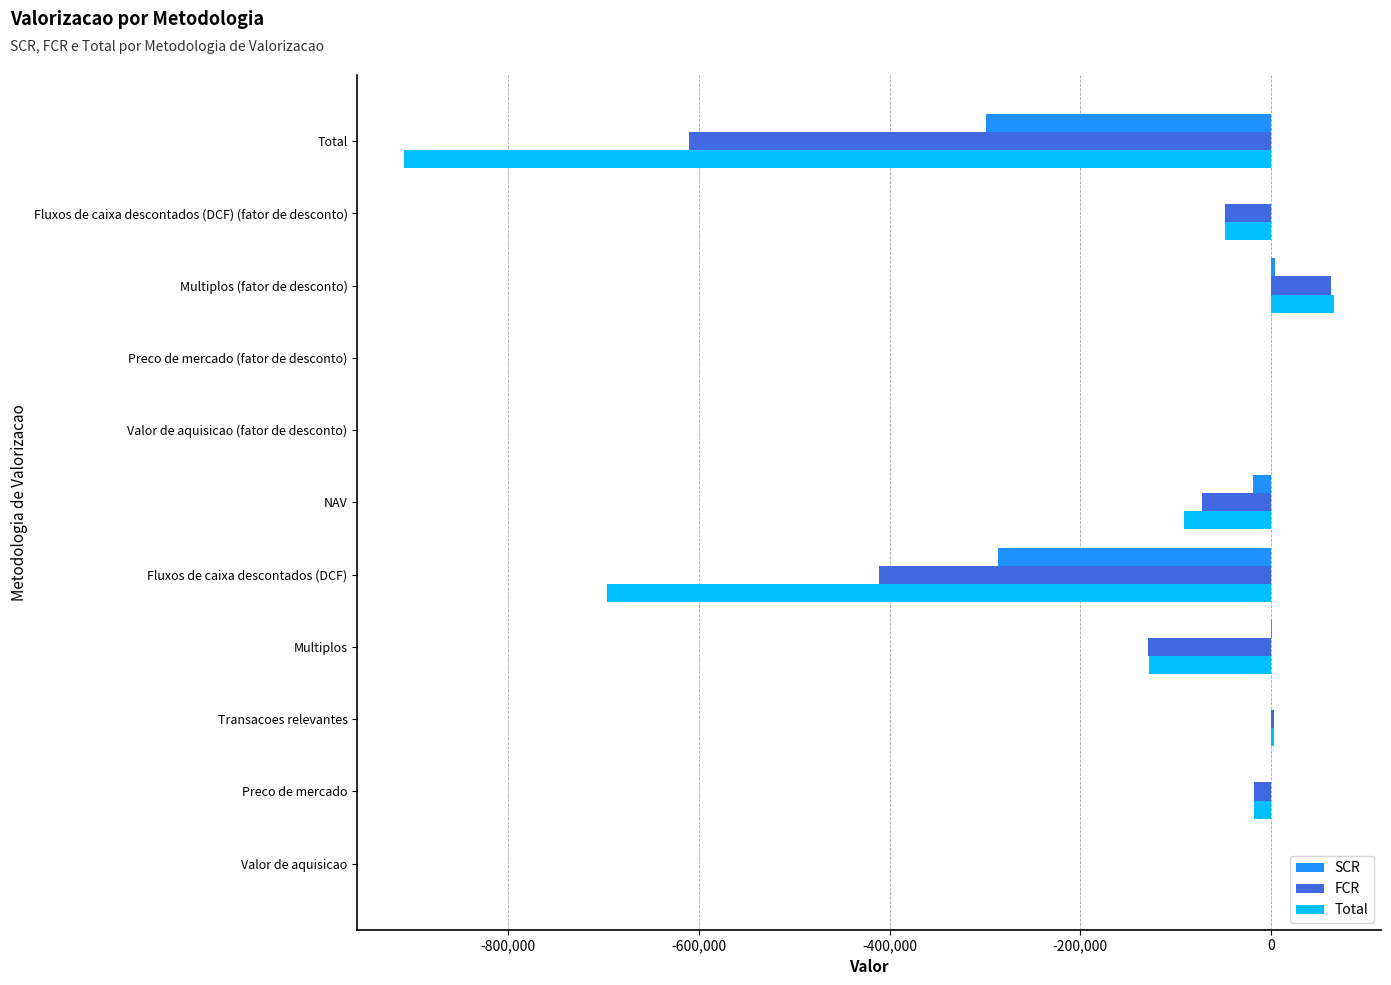

Which category has the highest value in the FCR series?

Multiplos (fator de desconto)